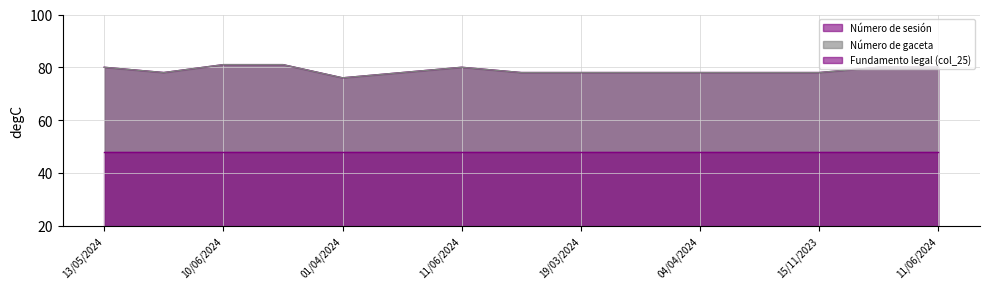

Between 13/05/2024 and 09/04/2024, which series saw the biggest shift?

Número de sesión